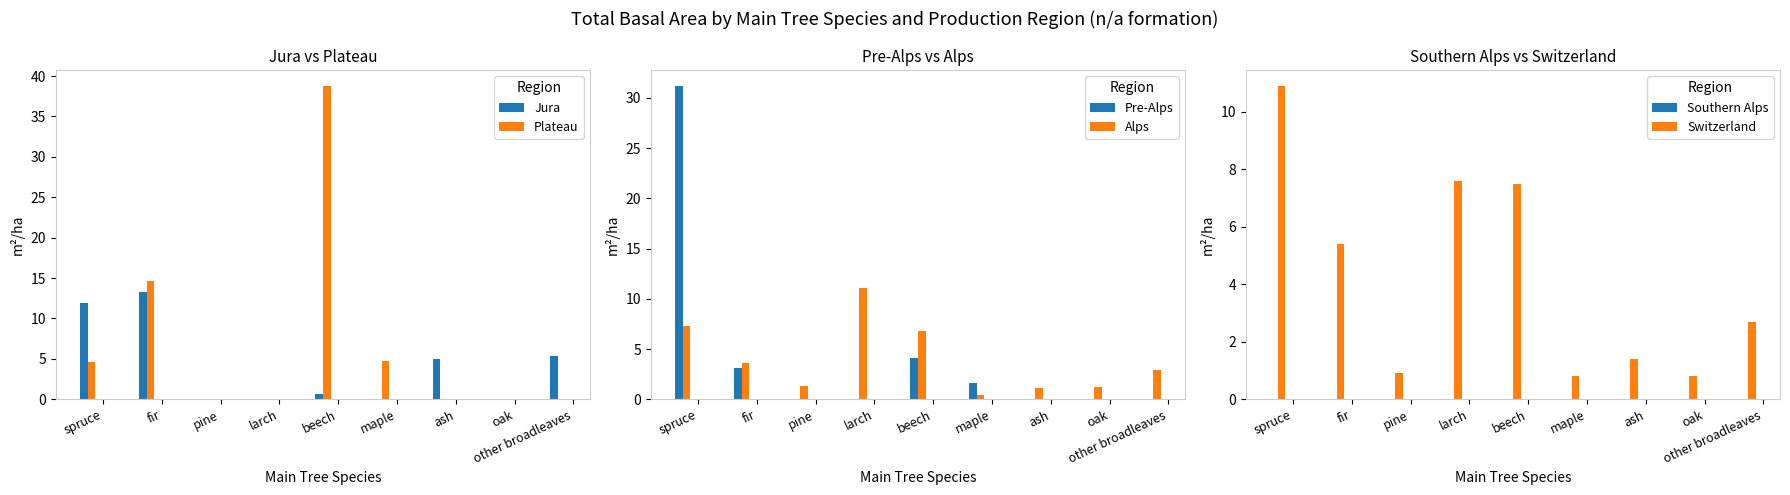

What is the label of the 6th bar from the right?

larch